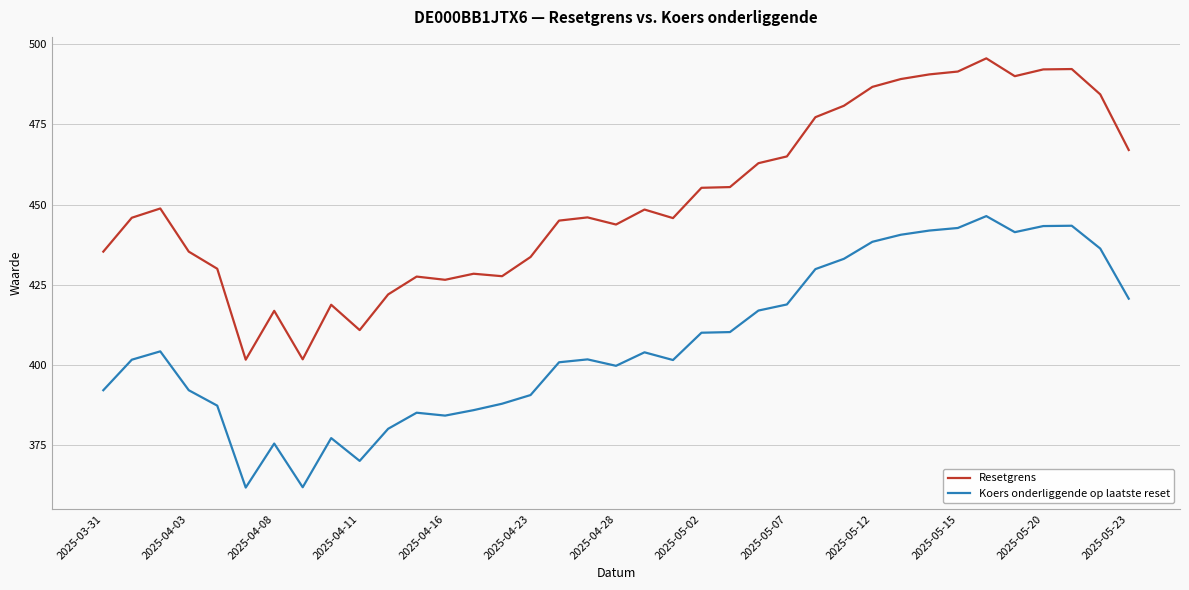

Which series has the largest total across all categories?

Resetgrens